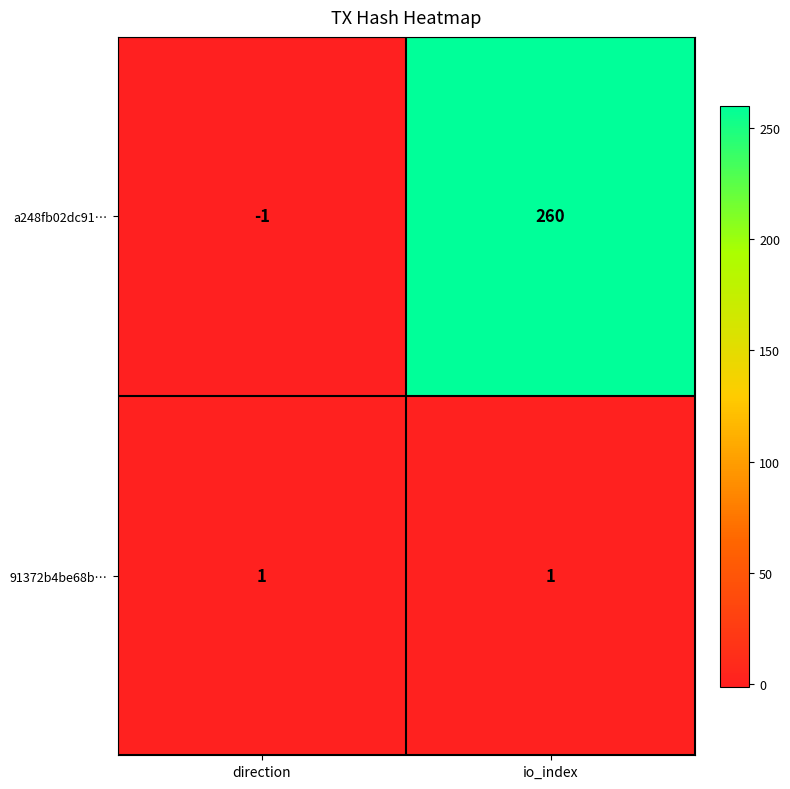

At how many categories does at least one series exceed 67?

1